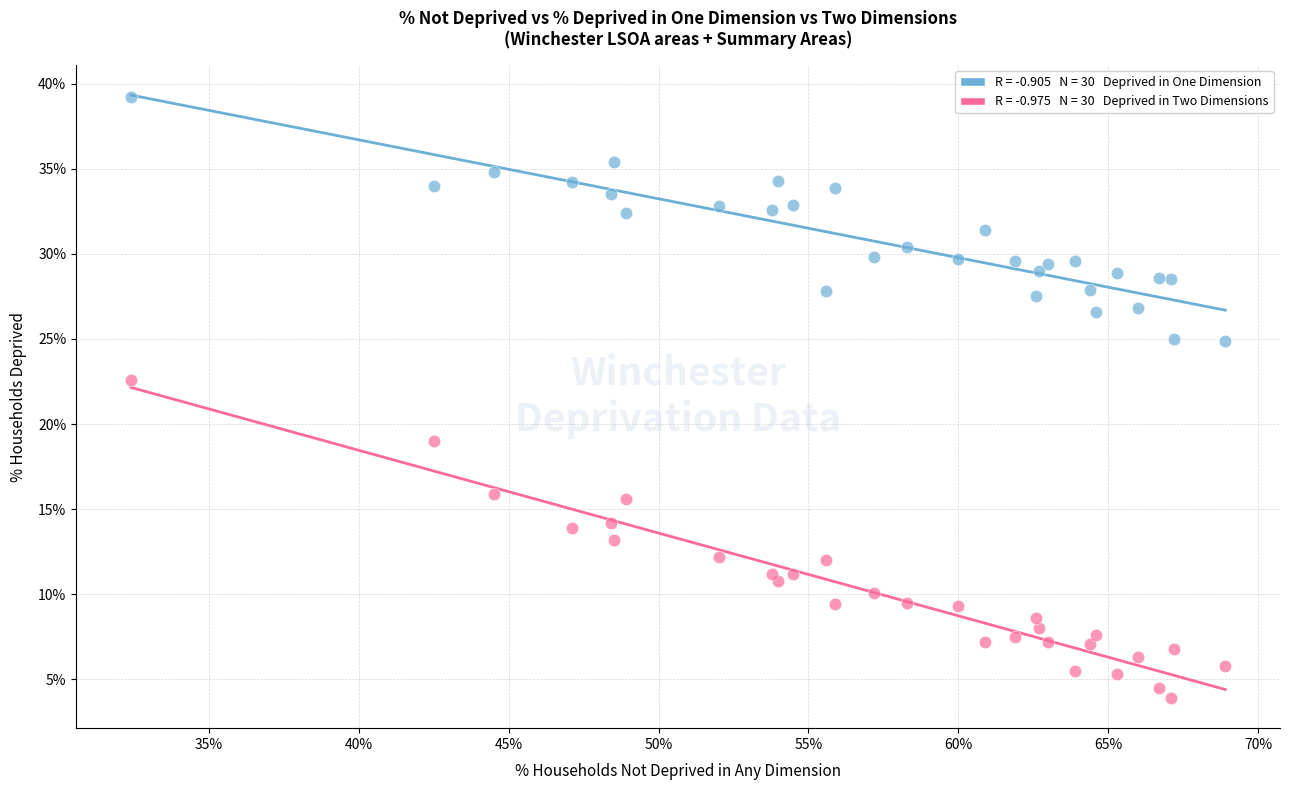

Across all series, what Y value is closest to 21?

22.6